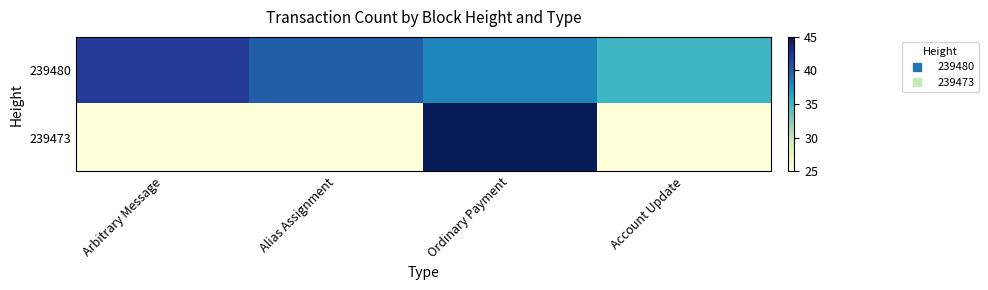

List the series in order of their overall mean, lowest first.

239473, 239480